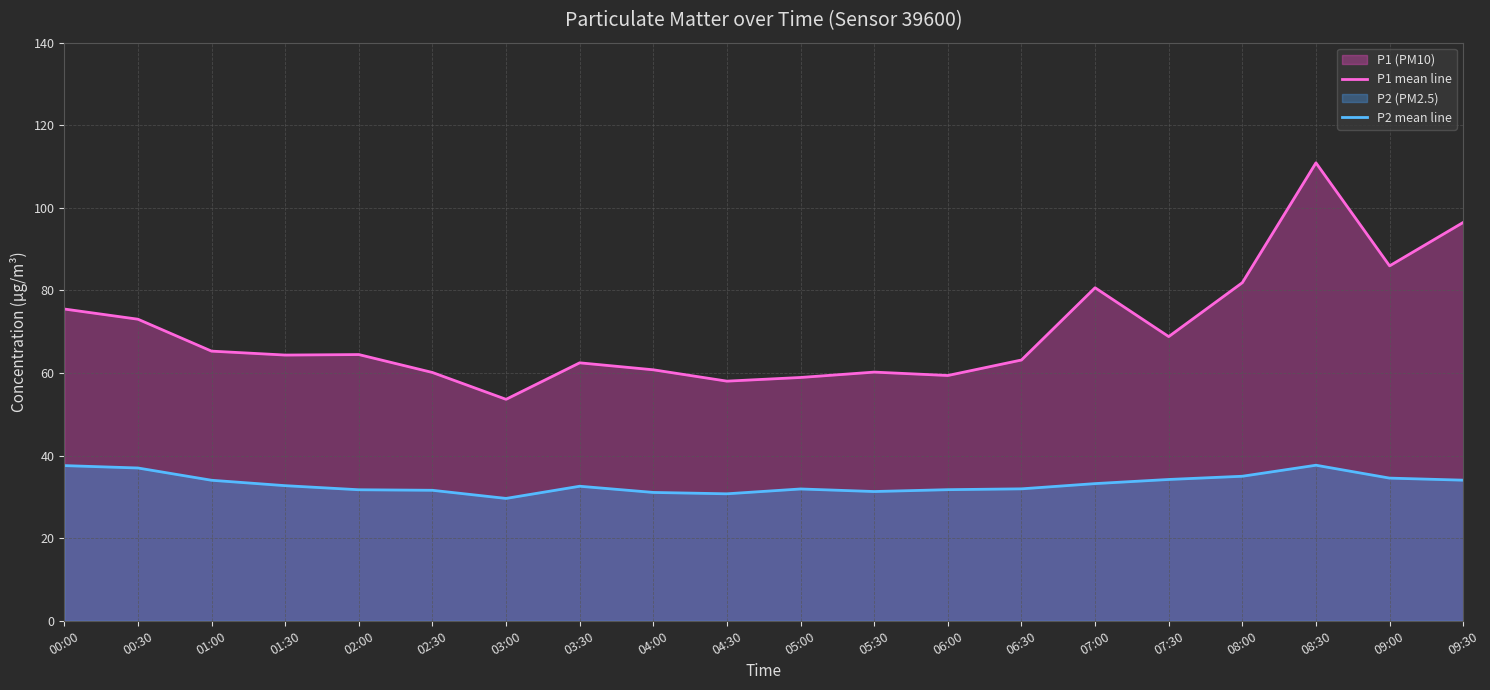

Reading left to right, list all the values displayed in this chart.

P1 mean line: 00:00=75.5	00:30=73.0	01:00=65.3	01:30=64.3	02:00=64.5	02:30=60.1	03:00=53.6	03:30=62.5	04:00=60.8	04:30=58.0	05:00=58.9	05:30=60.2	06:00=59.4	06:30=63.1	07:00=80.7	07:30=68.8	08:00=81.9	08:30=110.9	09:00=86.0	09:30=96.5
P2 mean line: 00:00=37.6	00:30=37.0	01:00=34.0	01:30=32.7	02:00=31.7	02:30=31.6	03:00=29.6	03:30=32.6	04:00=31.1	04:30=30.8	05:00=31.9	05:30=31.3	06:00=31.8	06:30=31.9	07:00=33.2	07:30=34.2	08:00=35.0	08:30=37.7	09:00=34.5	09:30=34.0